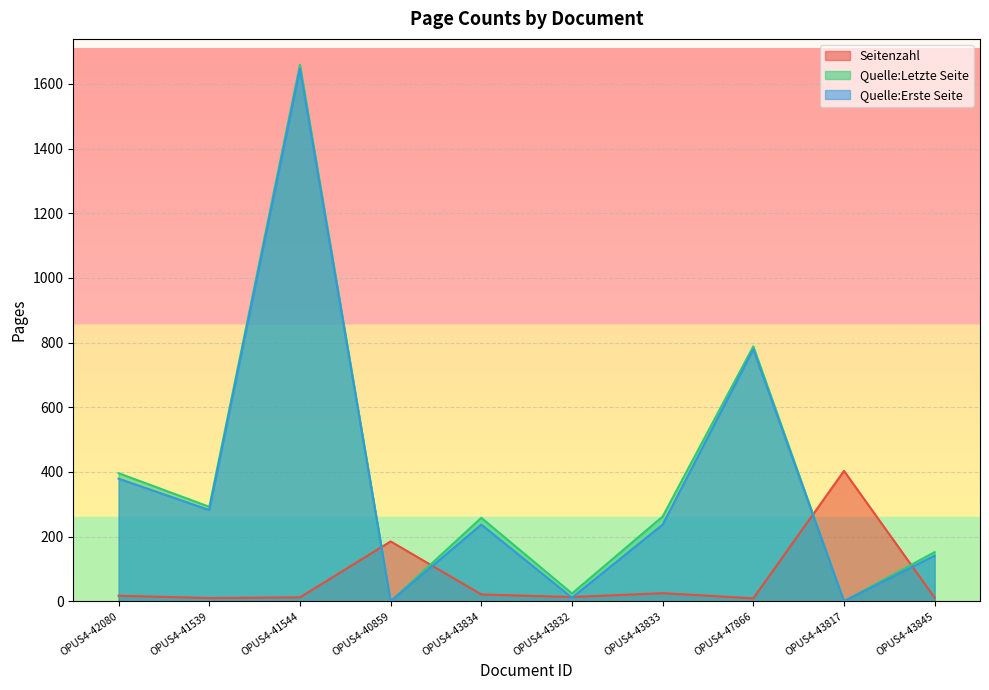

The value of Seitenzahl at OPUS4-43833 is 25. True or false?

True